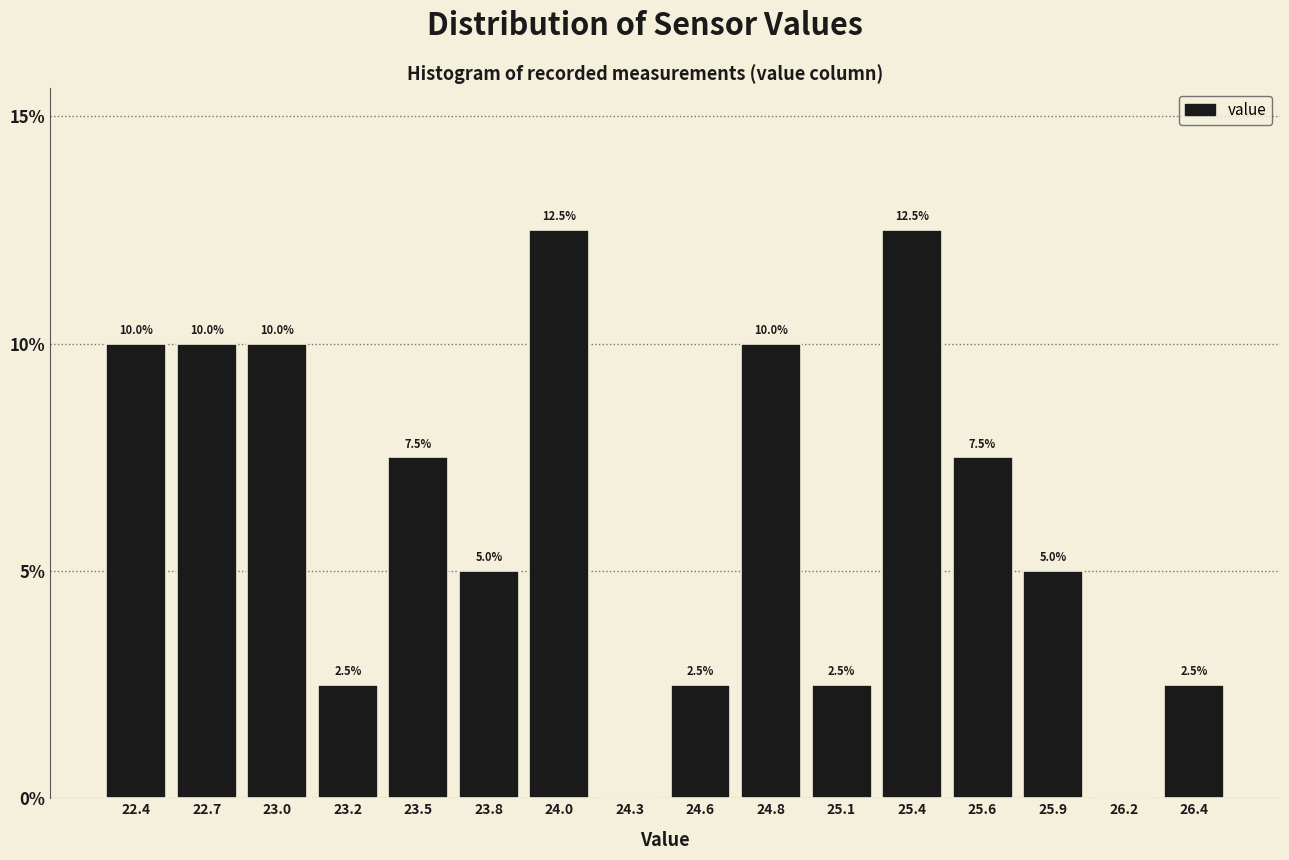

Reading right to left, list all the values displayed in this chart.

26.4=2.5	26.2=0.0	25.9=5.0	25.6=7.5	25.4=12.5	25.1=2.5	24.8=10.0	24.6=2.5	24.3=0.0	24.0=12.5	23.8=5.0	23.5=7.5	23.2=2.5	23.0=10.0	22.7=10.0	22.4=10.0